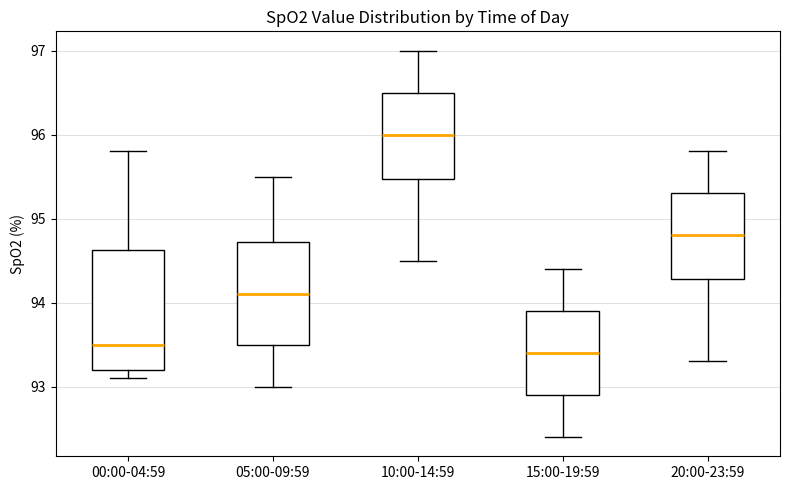

Reading left to right, read every box against the y-axis: the position of its median line, the range the box covers, and the ends of its whiskers. The values are not printed on the chart, so give them approximately, as read against the axis.

00:00-04:59: median 93.5, box 93.2 to 94.6, whiskers 93.1 to 95.8
05:00-09:59: median 94.1, box 93.5 to 94.7, whiskers 93.0 to 95.5
10:00-14:59: median 96.0, box 95.5 to 96.5, whiskers 94.5 to 97.0
15:00-19:59: median 93.4, box 92.9 to 93.9, whiskers 92.4 to 94.4
20:00-23:59: median 94.8, box 94.3 to 95.3, whiskers 93.3 to 95.8